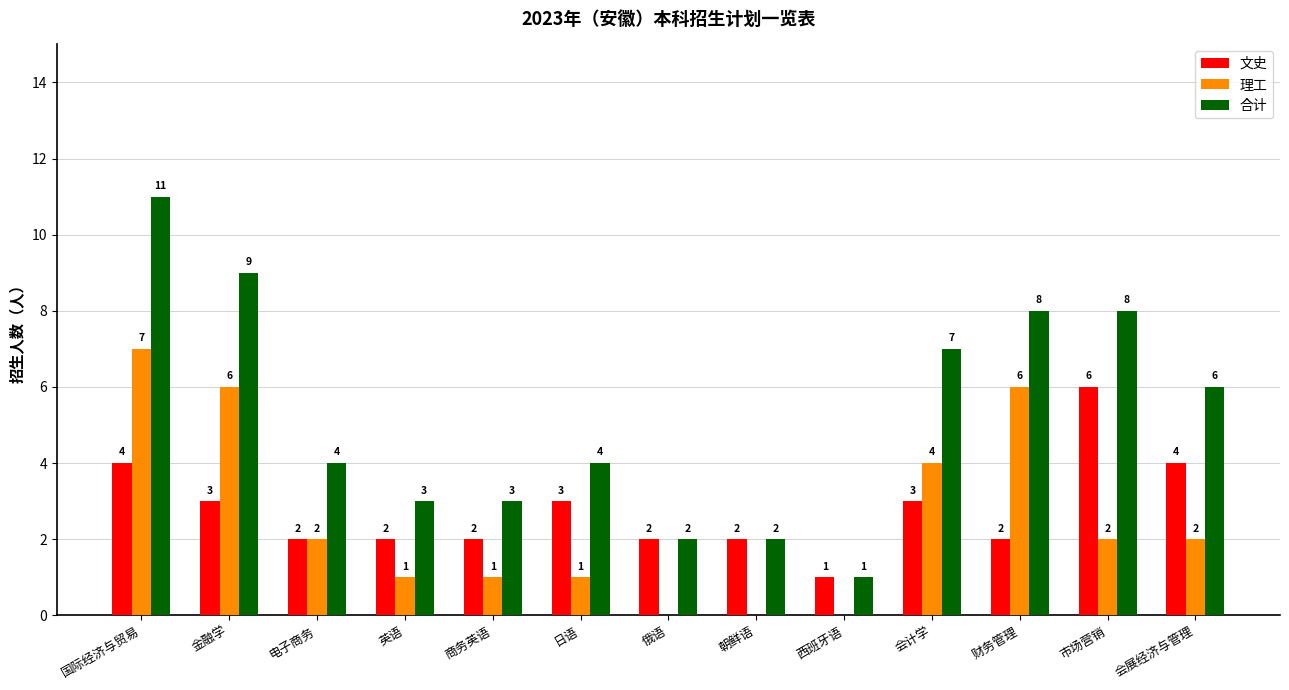

At which category is the sum across all series the highest?

国际经济与贸易